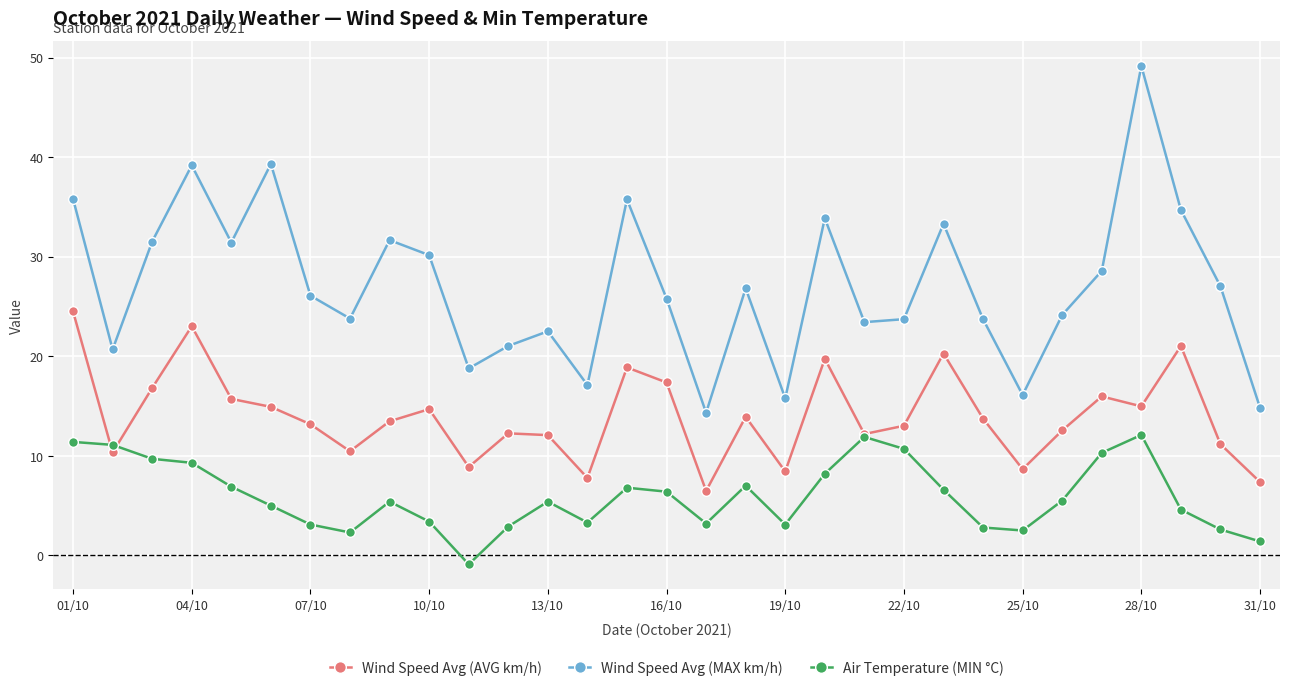

Which series has the widest spread of values?

Wind Speed Avg (MAX km/h)